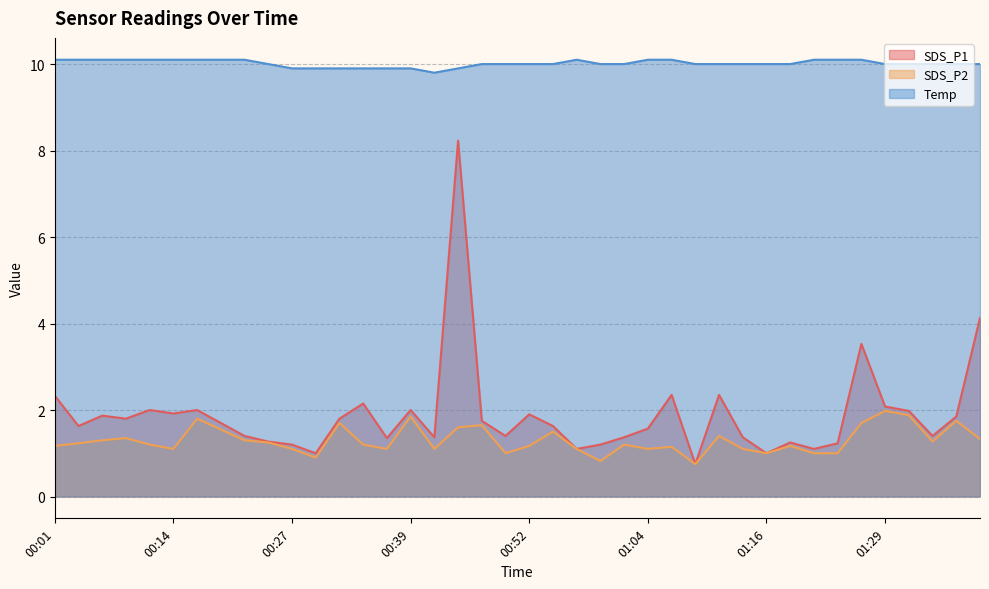

At how many categories does at least one series exceed 9?

40